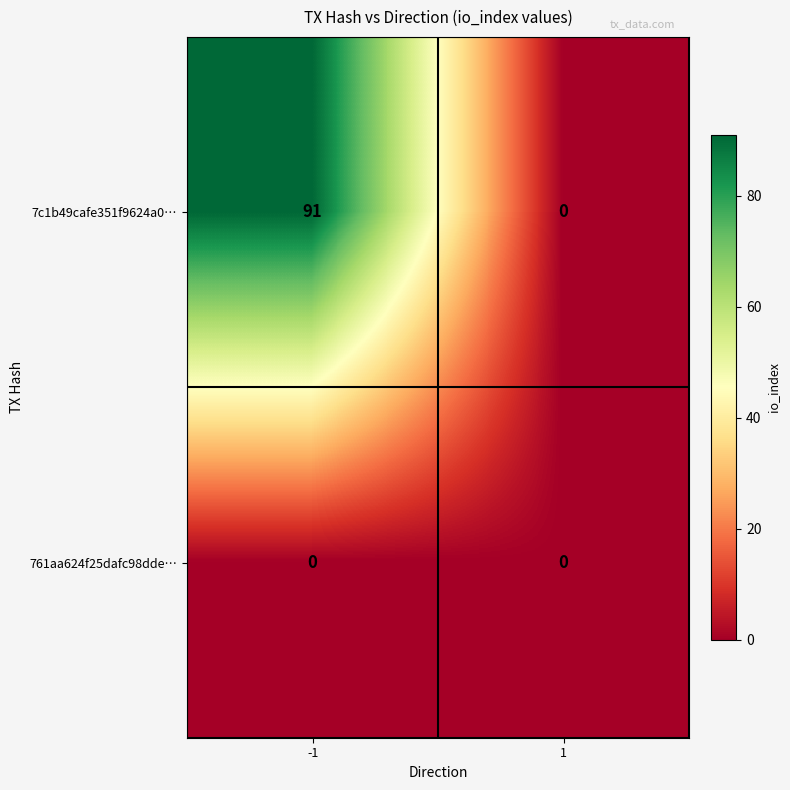

Reading left to right, extract all data points from this chart.

7c1b49cafe351f9624a0…: -1=91	1=0
761aa624f25dafc98dde…: -1=0	1=0